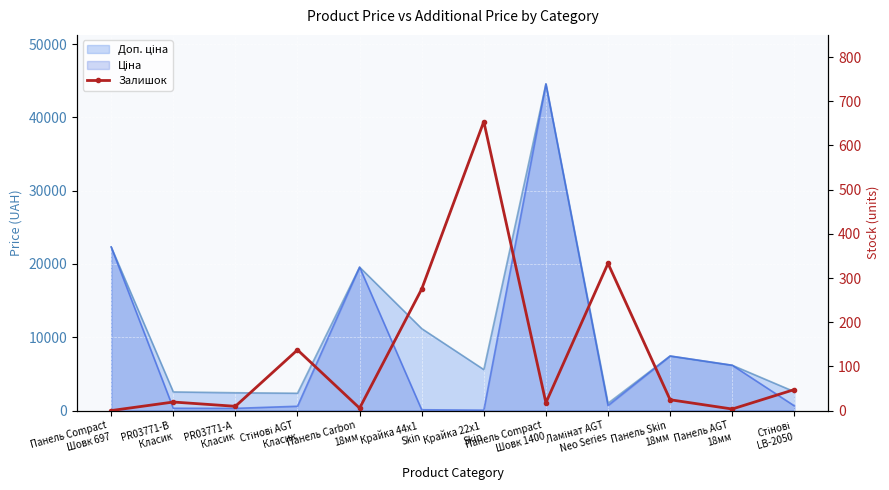

Reading left to right, list all the values displayed in this chart.

Панель Compact
Шовк 697=0.0	PR03771-B
Класик=19.3	PR03771-A
Класик=9.7	Стінові AGT
Класик=137.3	Панель Carbon
18мм=5.5	Крайка 44x1
Skin=275.0	Крайка 22x1
Skin=654.0	Панель Compact
Шовк 1400=17.7	Ламінат AGT
Neo Series=333.0	Панель Skin
18мм=24.5	Панель AGT
18мм=3.5	Стінові
LB-2050=47.5